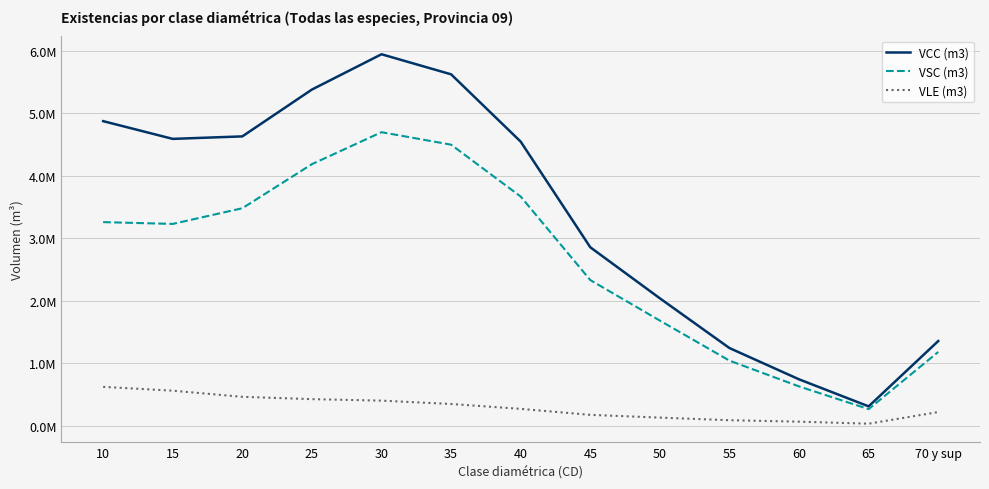

True or false: VLE (m3) and VCC (m3) intersect in this chart.

False